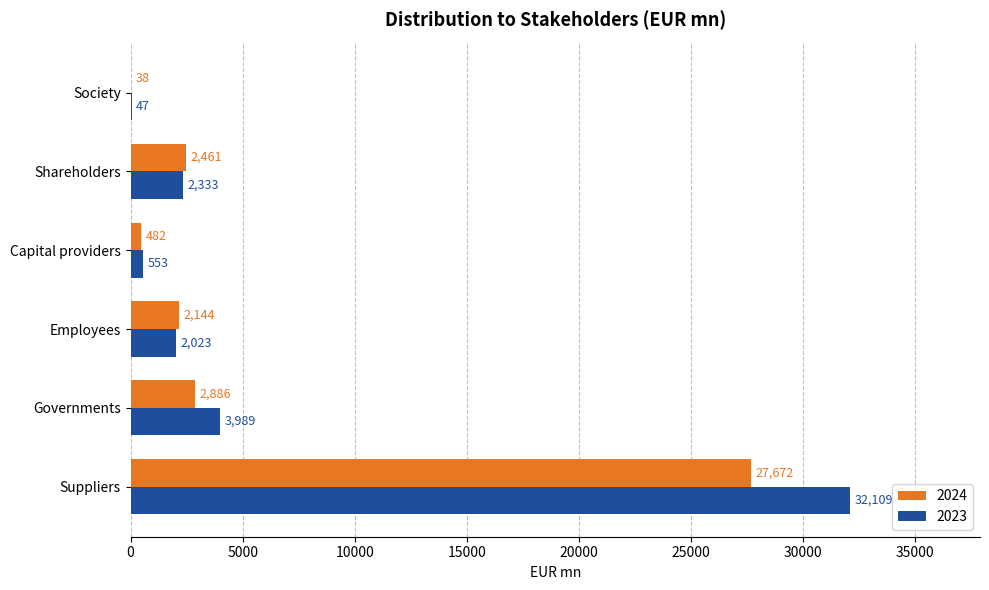

Is the value of 2024 at Capital providers greater than the value of 2023 at Shareholders?

No